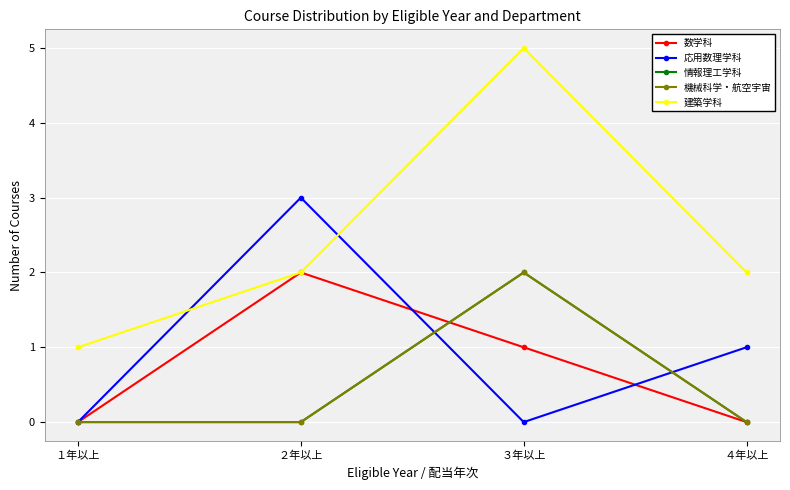

Does the chart have visible grid lines?

Yes